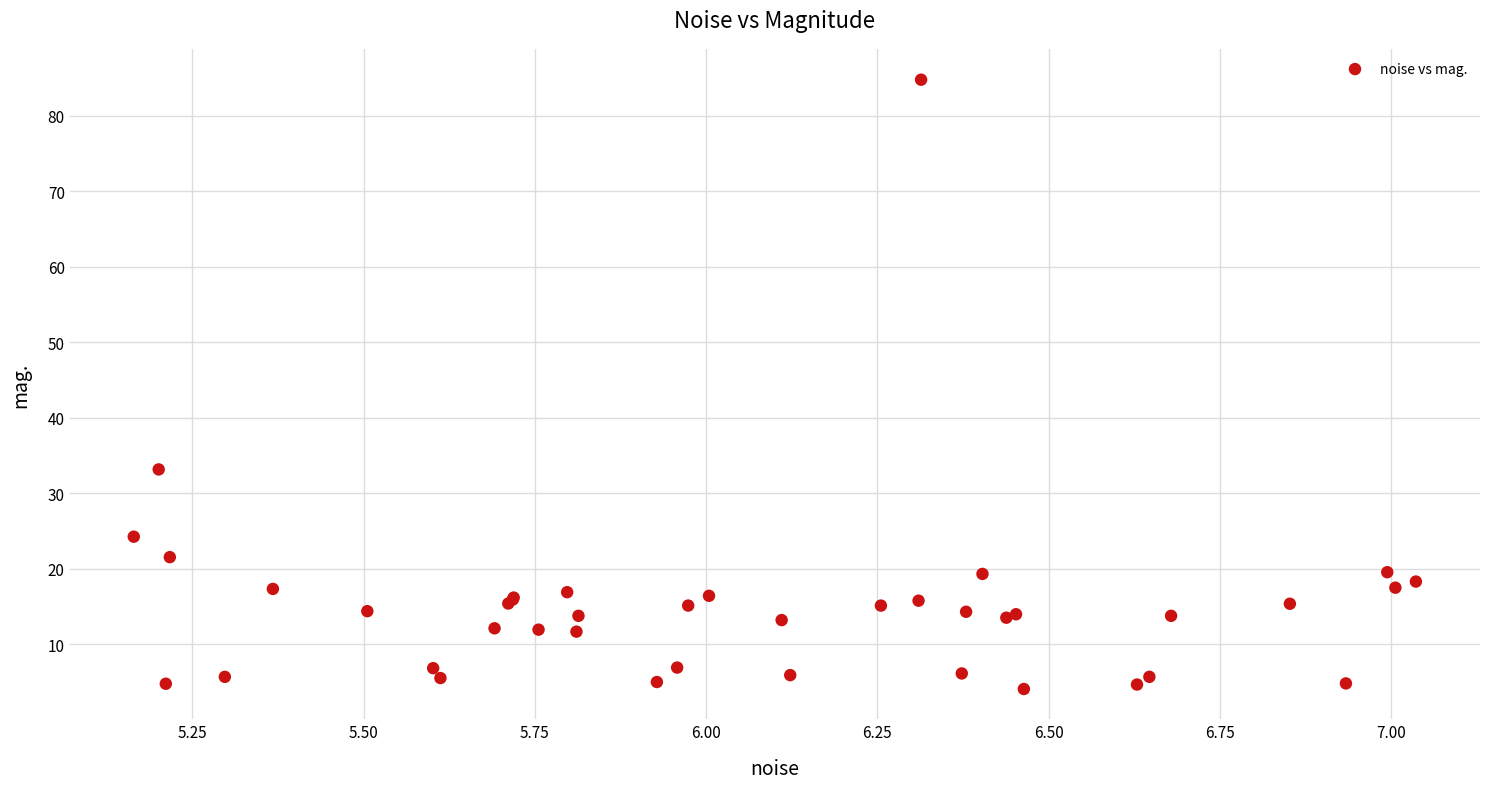

What Y value in the scatter plot is closest to 44?

33.2